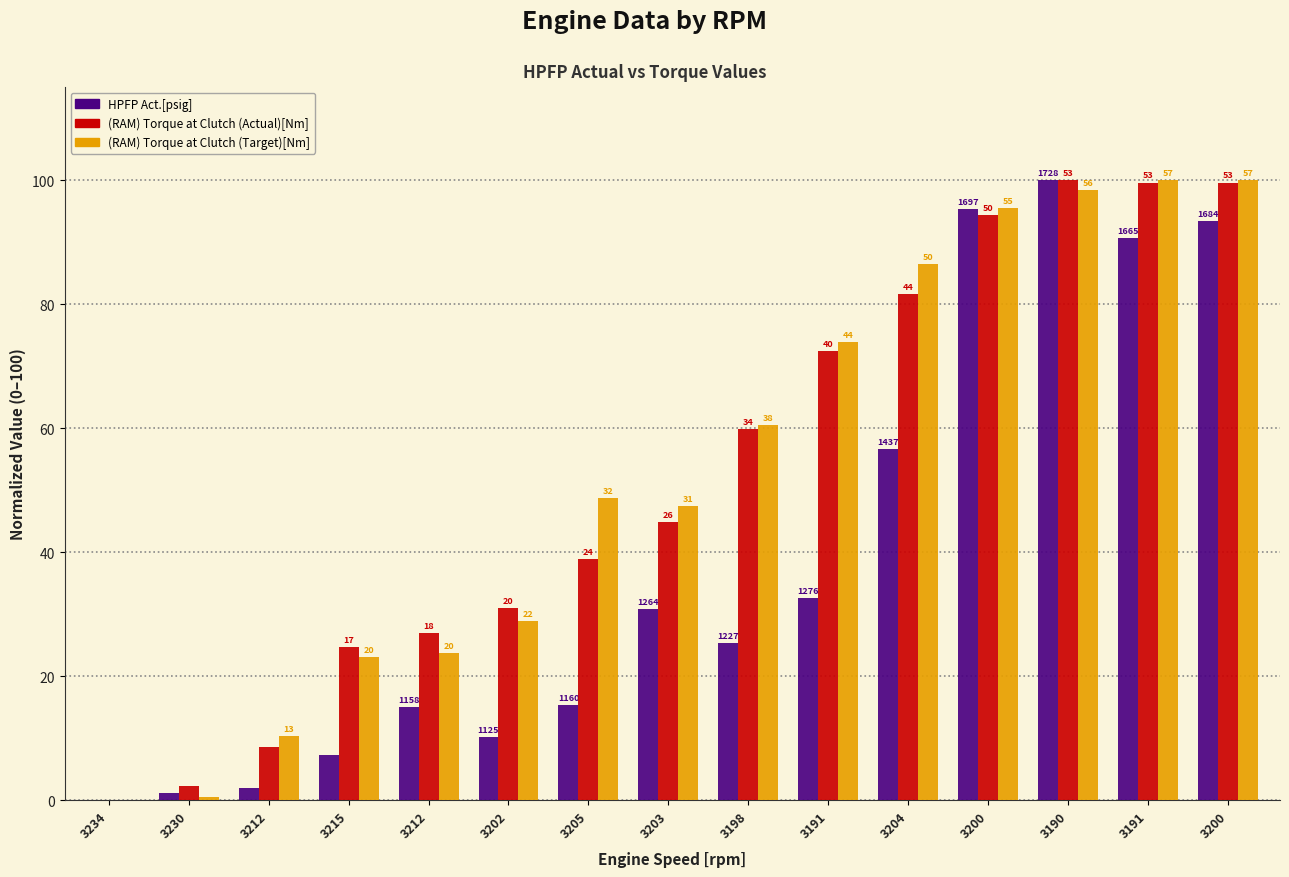

What are all the series names shown in the legend?

HPFP Act.[psig], (RAM) Torque at Clutch (Actual)[Nm], (RAM) Torque at Clutch (Target)[Nm]